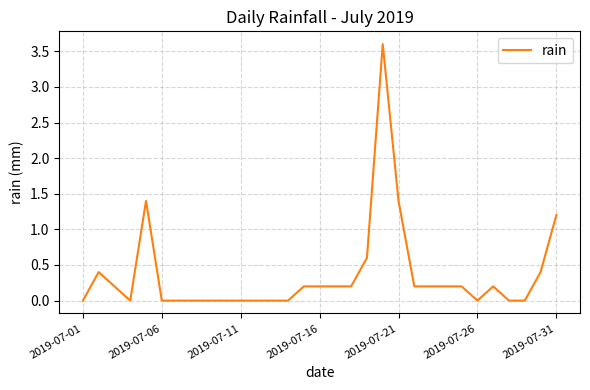

What is the difference between the maximum and minimum values?

3.6